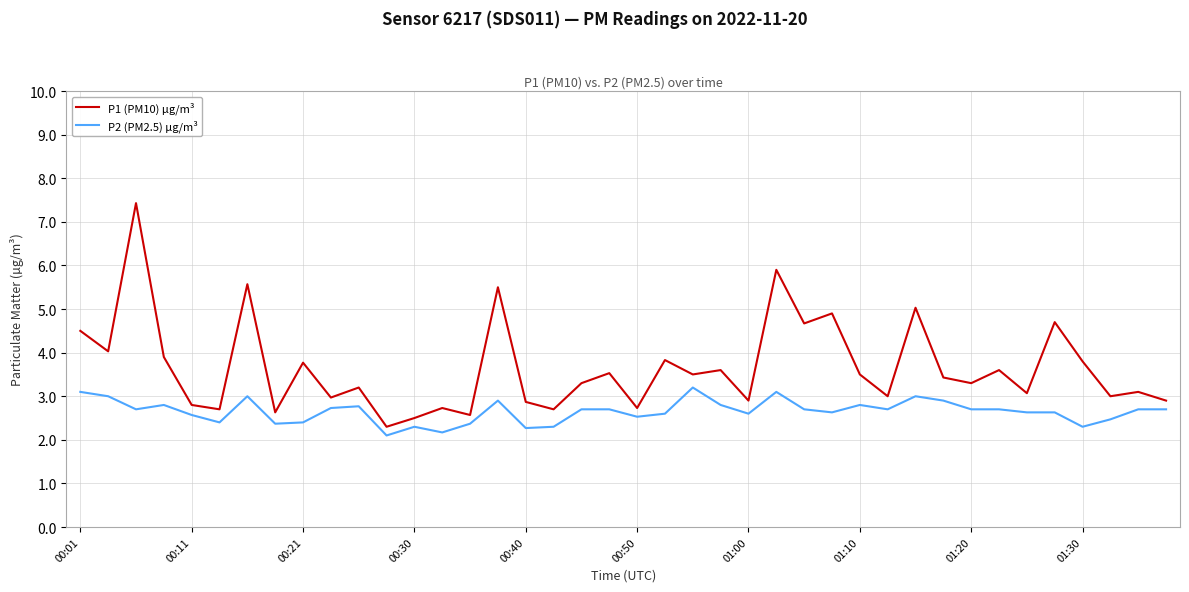

Reading left to right, extract all data points from this chart.

P1 (PM10) µg/m³: 4.5	4.0	7.4	3.9	2.8	2.7	5.6	2.6	3.8	3.0	3.2	2.3	2.5	2.7	2.6	5.5	2.9	2.7	3.3	3.5	2.7	3.8	3.5	3.6	2.9	5.9	4.7	4.9	3.5	3.0	5.0	3.4	3.3	3.6	3.1	4.7	3.8	3.0	3.1	2.9
P2 (PM2.5) µg/m³: 3.1	3.0	2.7	2.8	2.6	2.4	3.0	2.4	2.4	2.7	2.8	2.1	2.3	2.2	2.4	2.9	2.3	2.3	2.7	2.7	2.5	2.6	3.2	2.8	2.6	3.1	2.7	2.6	2.8	2.7	3.0	2.9	2.7	2.7	2.6	2.6	2.3	2.5	2.7	2.7